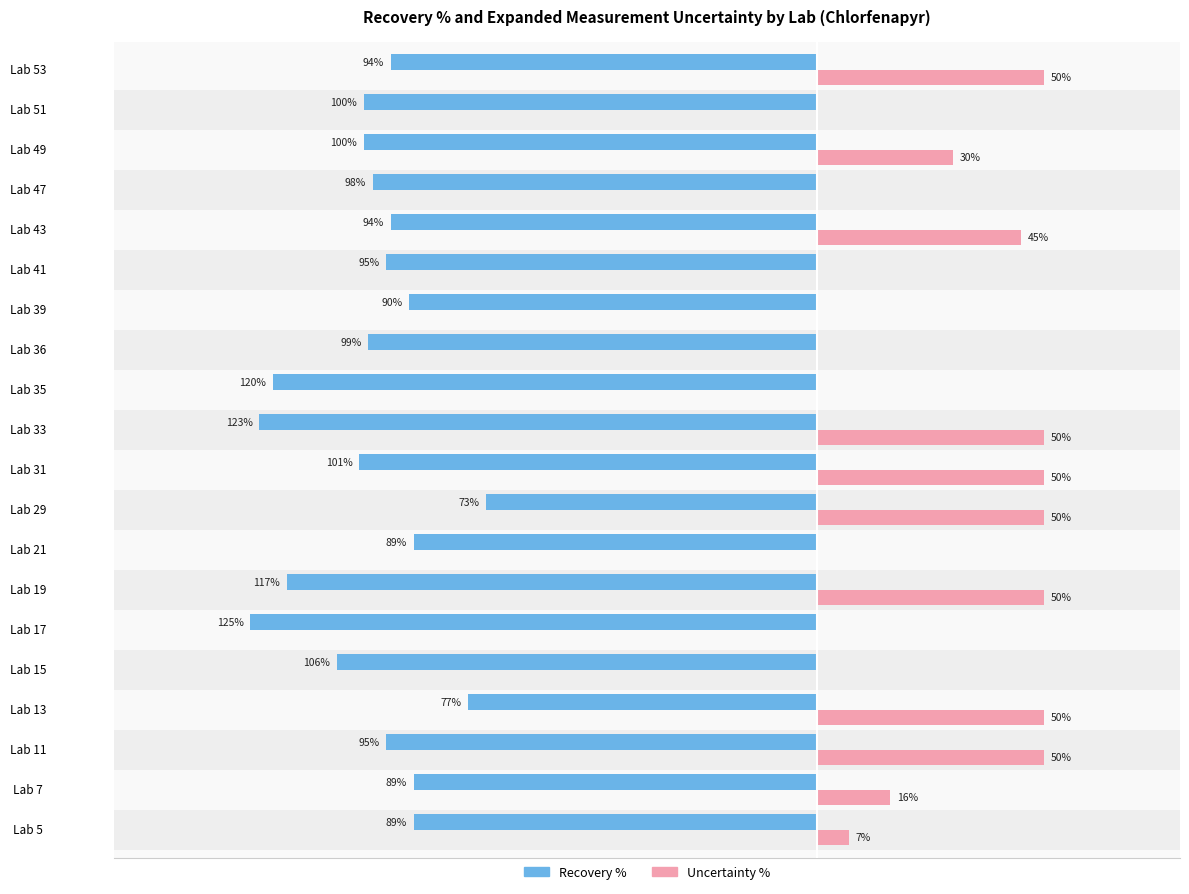

Reading left to right, extract all data points from this chart.

Recovery %: -89	-89	-95	-77	-106	-125	-117	-89	-73	-101	-123	-120	-99	-90	-95	-94	-98	-100	-100	-94
Uncertainty %: 7	16	50	50	0	0	50	0	50	50	50	0	0	0	0	45	0	30	0	50